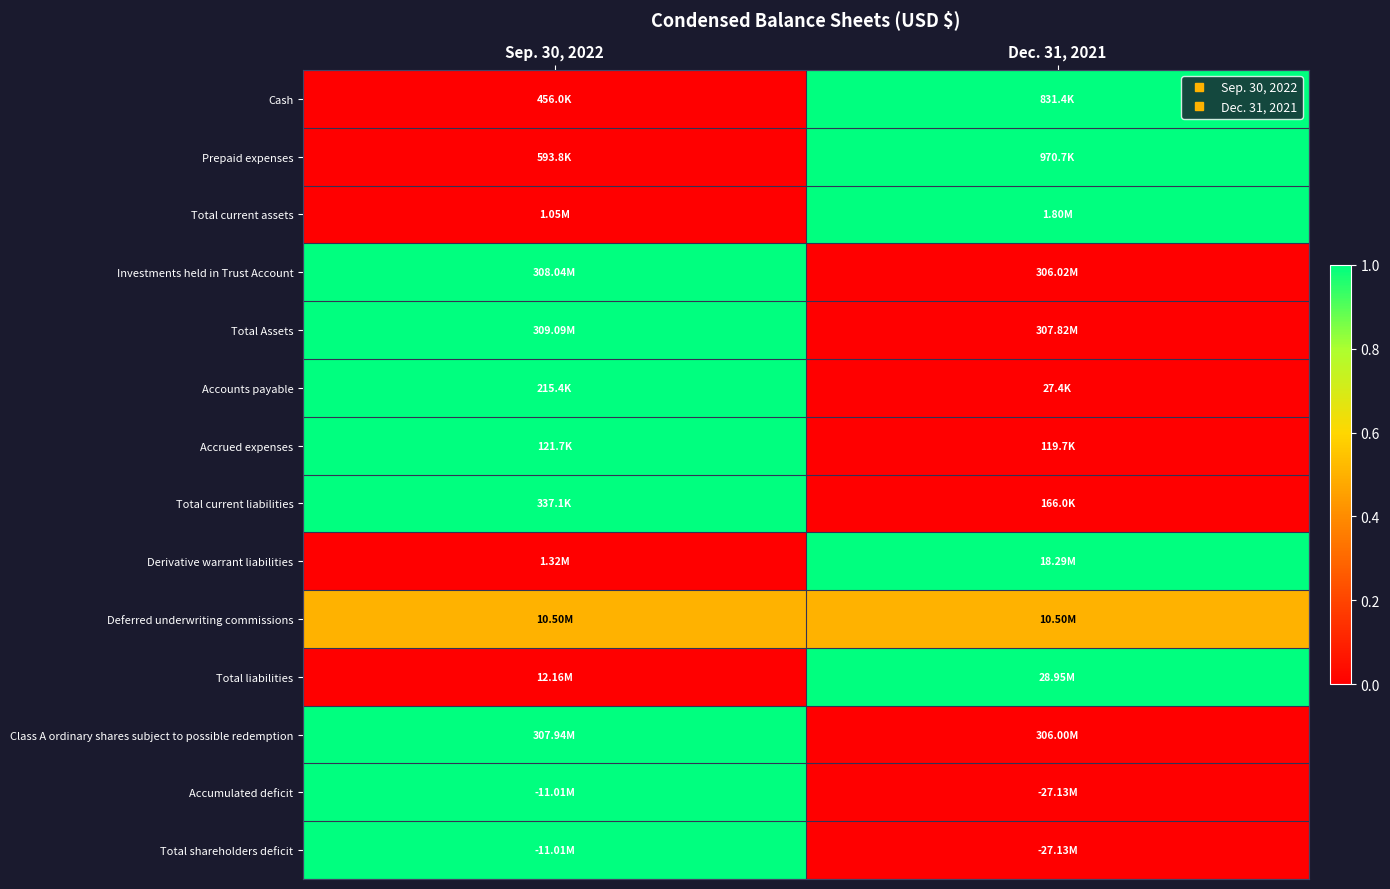

At which category is the sum across all series the highest?

Sep. 30, 2022